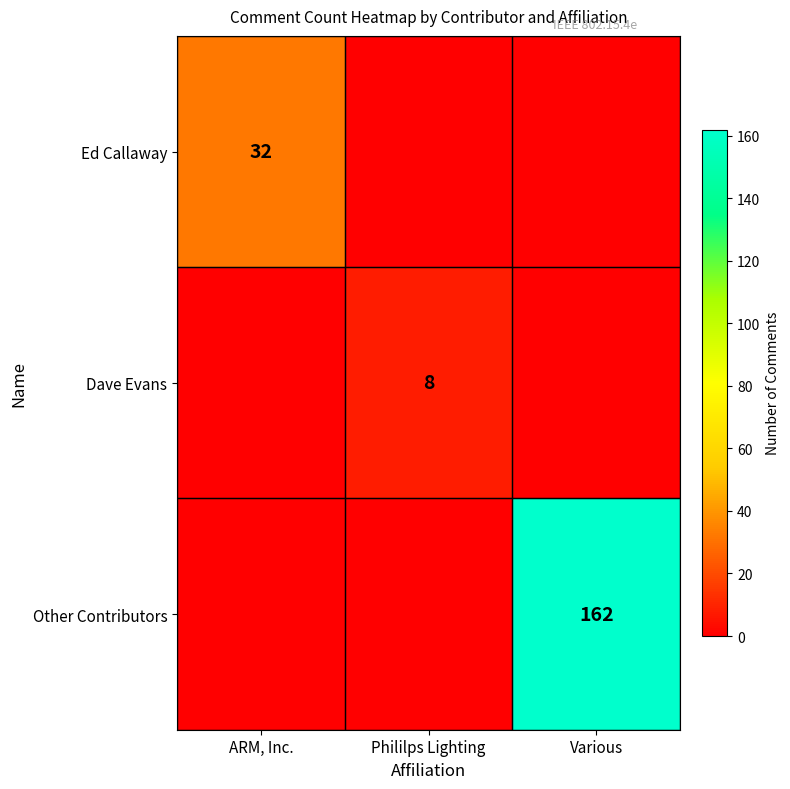

The value of Dave Evans at Phililps Lighting is 8. True or false?

True